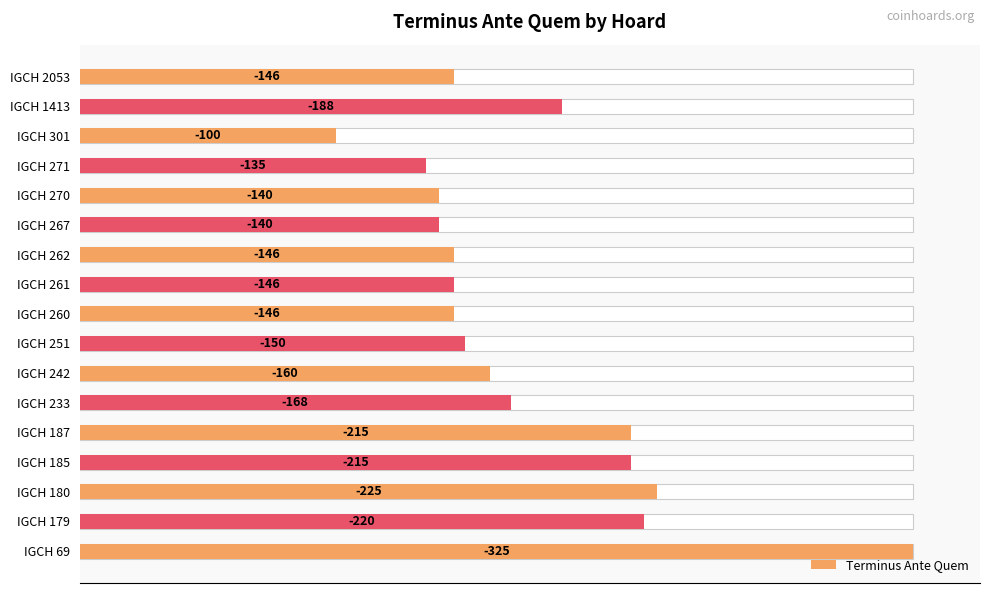

What is the average value?

-174